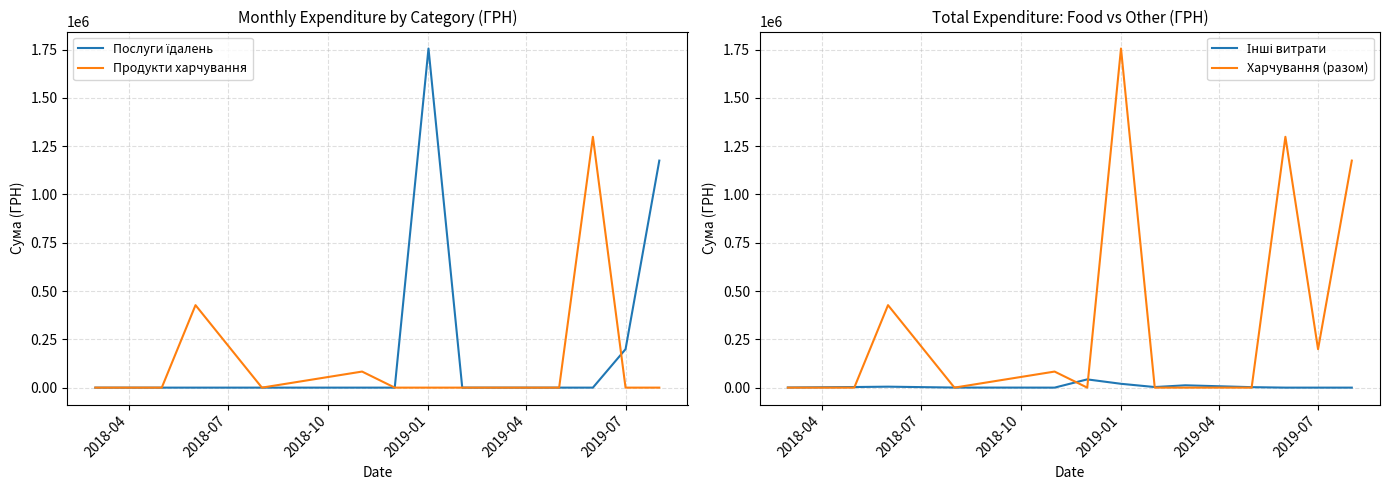

In Інші витрати, how many points are higher than both neighbors (excluding endpoints)?

3